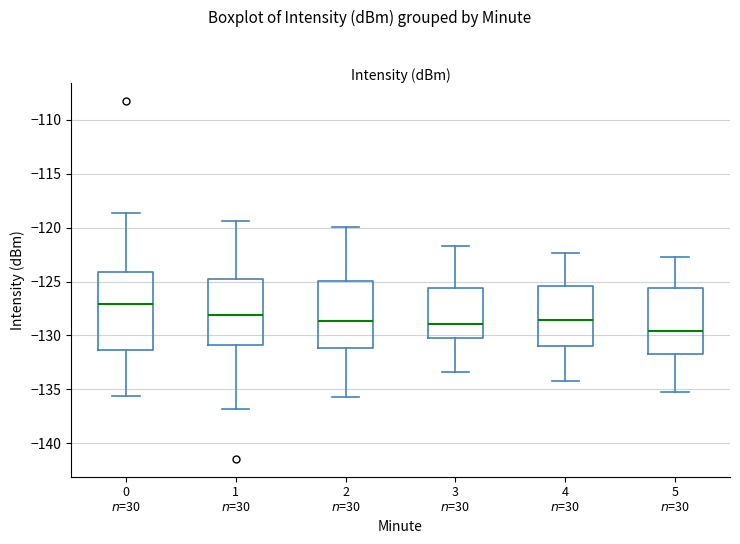

Which box is the tallest, from its lower edge to its upper edge?

0 $n$=30